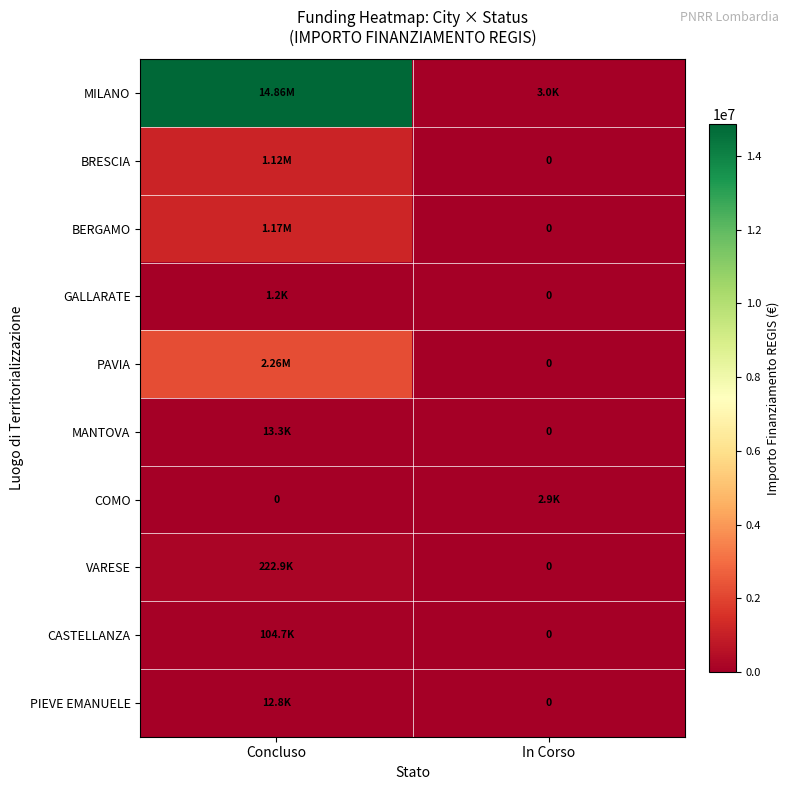

Between In Corso and Concluso, which is larger?

Concluso